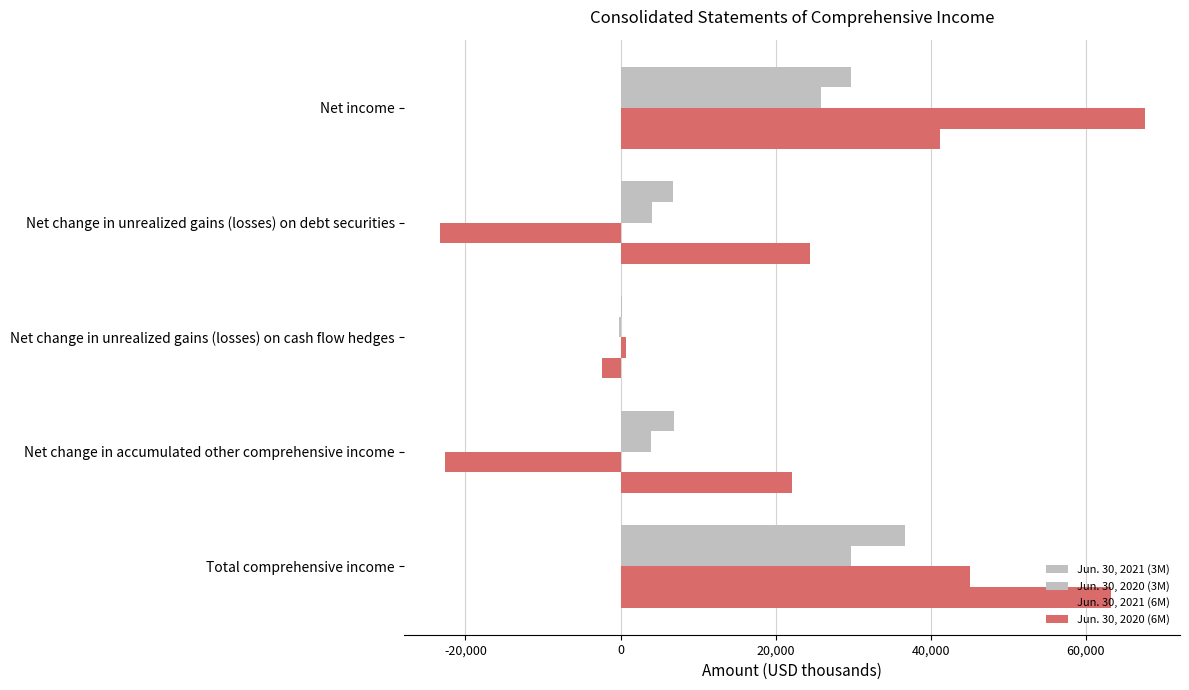

How many distinct data groups are displayed?

4